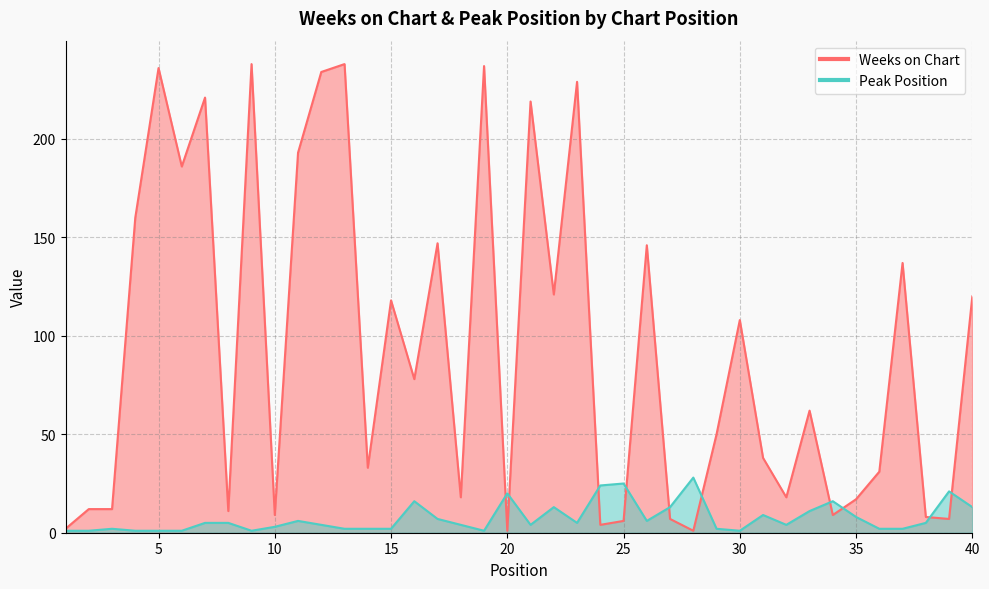

What are all the series names shown in the legend?

Weeks on Chart, Peak Position